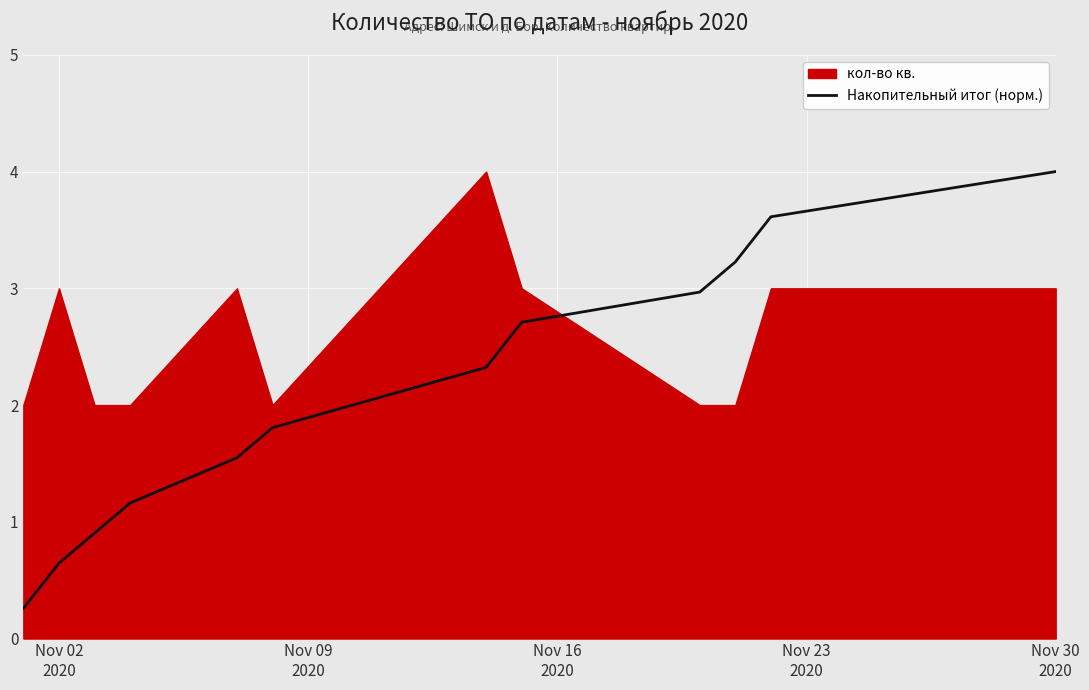

How many lines are shown in the chart?

1